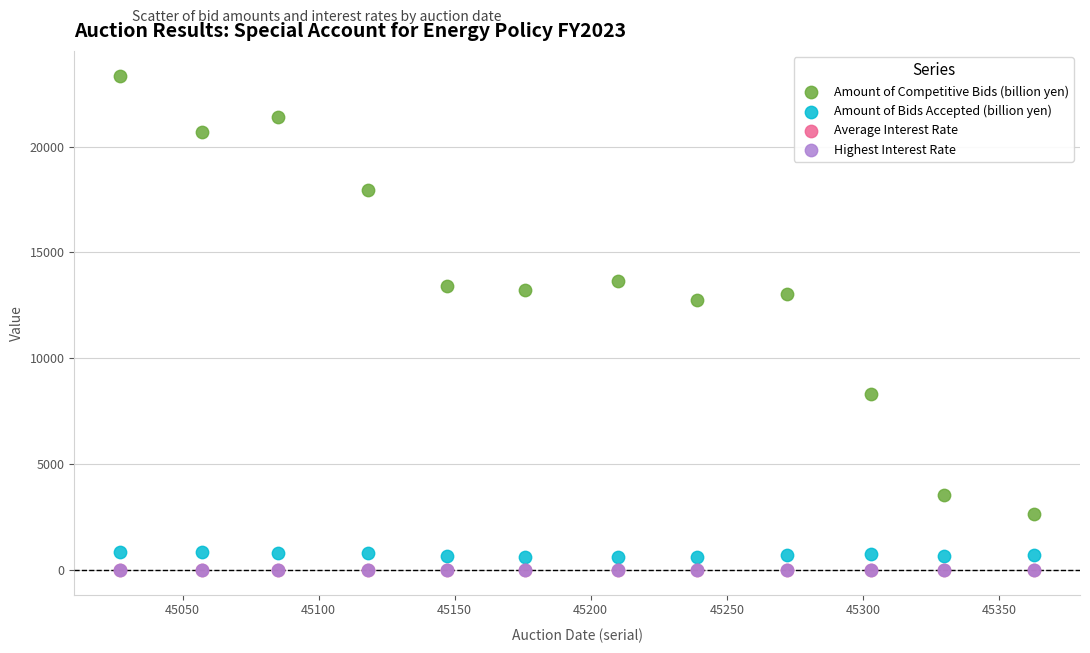

What are all the series names shown in the legend?

Amount of Competitive Bids (billion yen), Amount of Bids Accepted (billion yen), Average Interest Rate, Highest Interest Rate